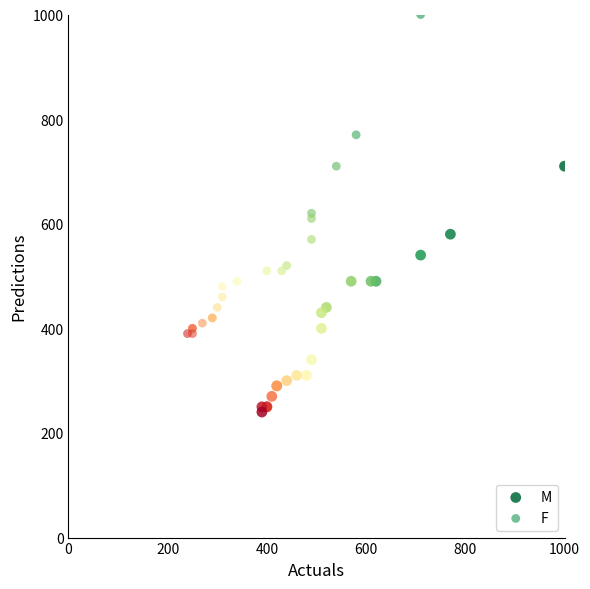

Which series has the widest spread of Y values?

F